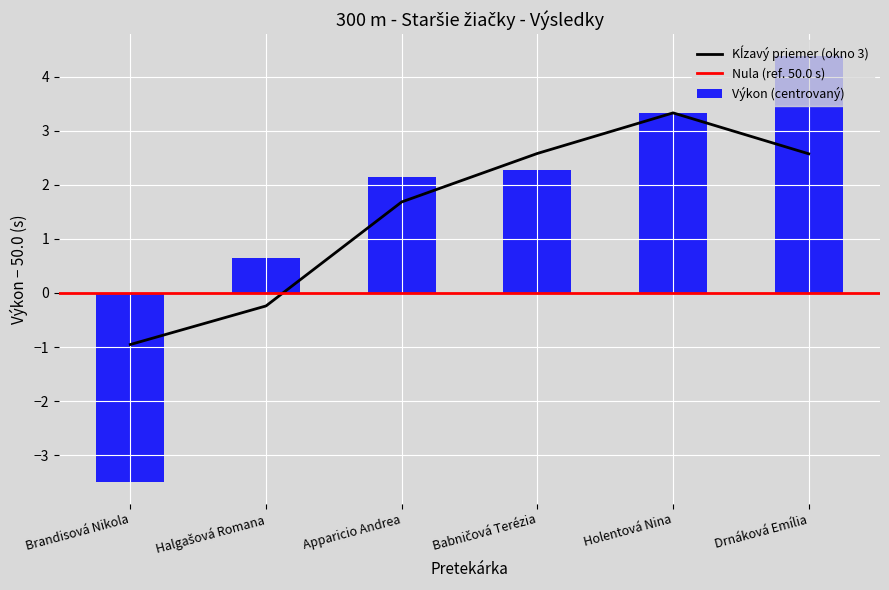

List the labels in order of value, smallest first.

Brandisová Nikola, Halgašová Romana, Apparicio Andrea, Babničová Terézia, Holentová Nina, Drnáková Emília